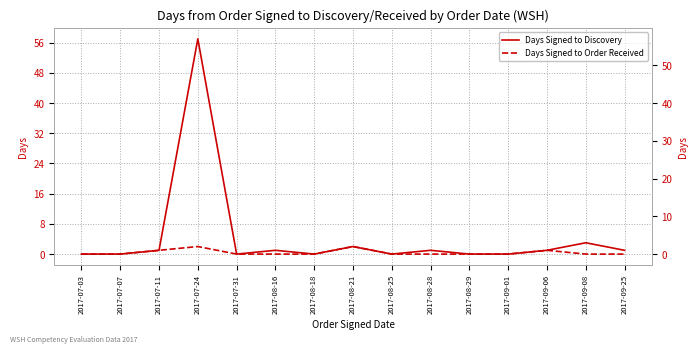

Reading right to left, list all the values displayed in this chart.

Days Signed to Discovery: 1	3	1	0	0	1	0	2	0	1	0	57	1	0	0
Days Signed to Order Received: 0	0	1	0	0	0	0	2	0	0	0	2	1	0	0